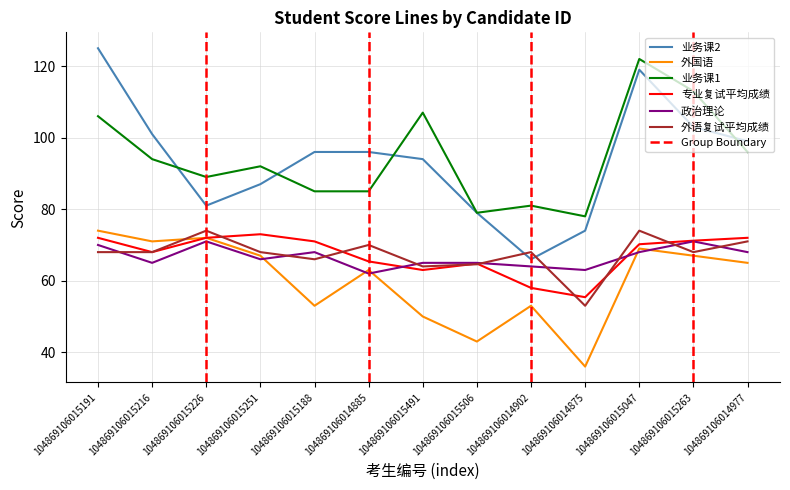

What is the difference between the highest and lowest values at 104869106014902?

28.0